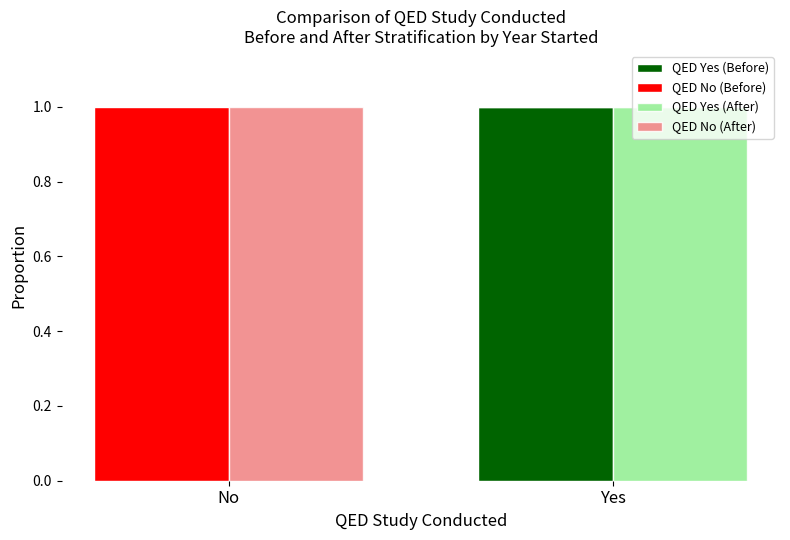

What is the label of the 2nd bar from the right?

No